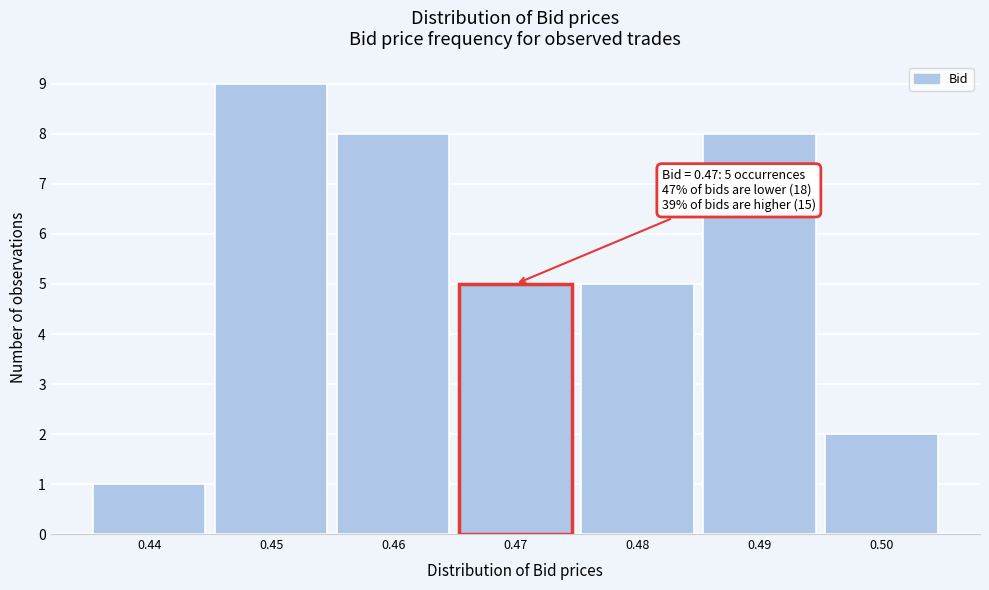

Which range on the x-axis has the tallest bar?

0.445 to 0.455